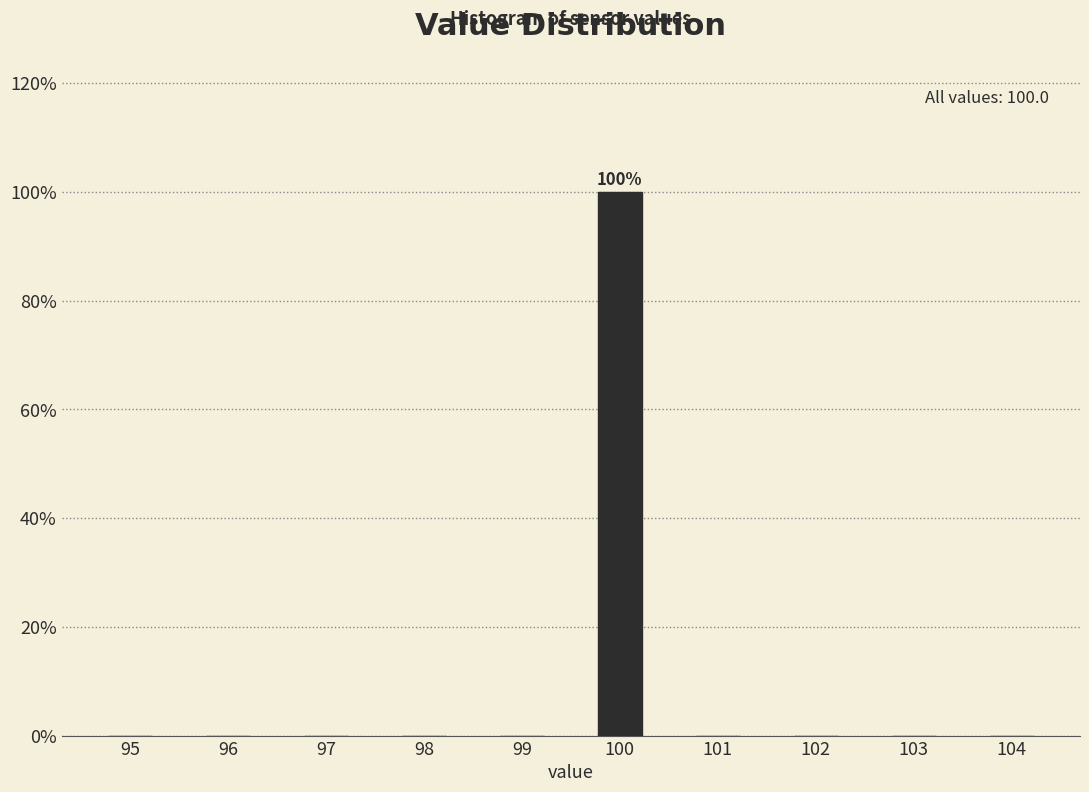

Reading left to right, list all the values displayed in this chart.

95=0	96=0	97=0	98=0	99=0	100=100	101=0	102=0	103=0	104=0